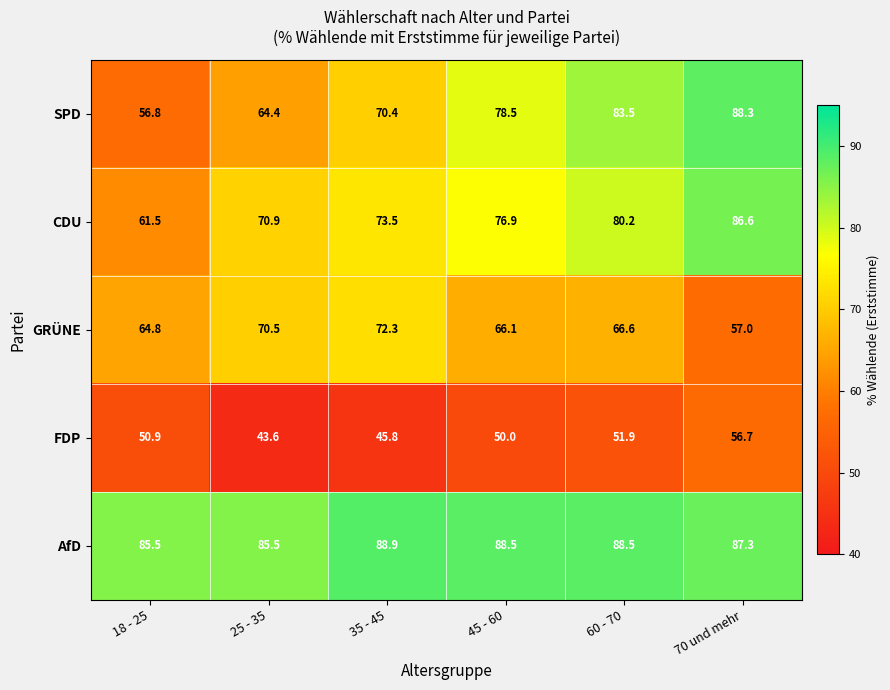

The GRÜNE series shows 57.0 at 70 und mehr. True or false?

True